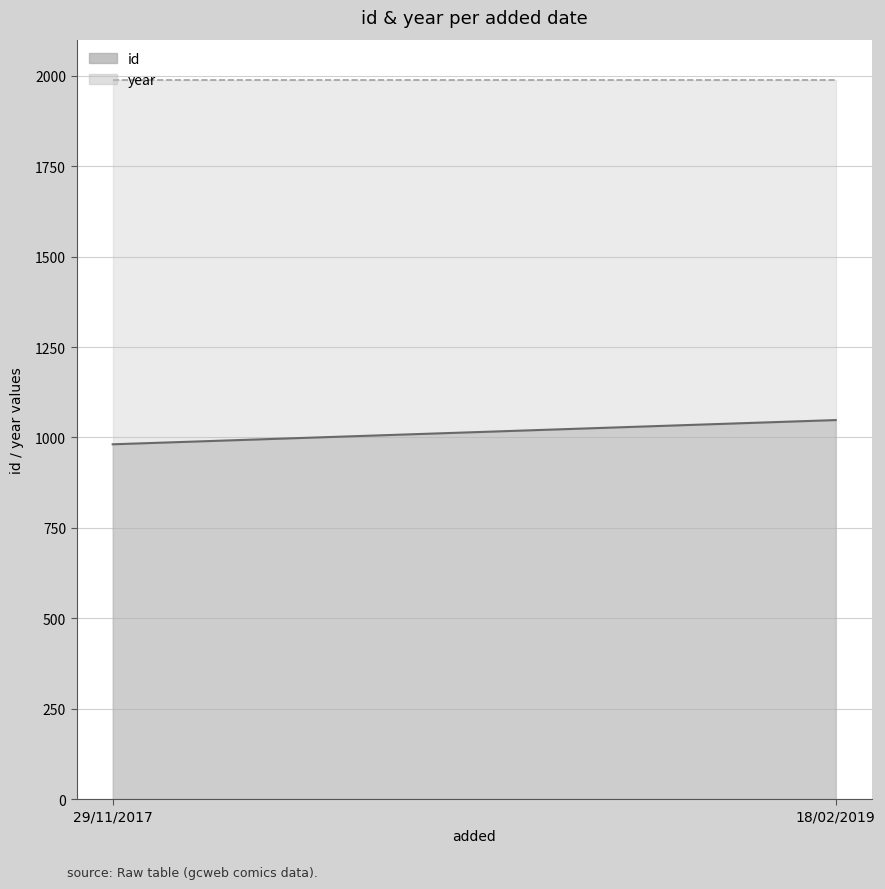

The value of id at 29/11/2017 is 981. True or false?

True